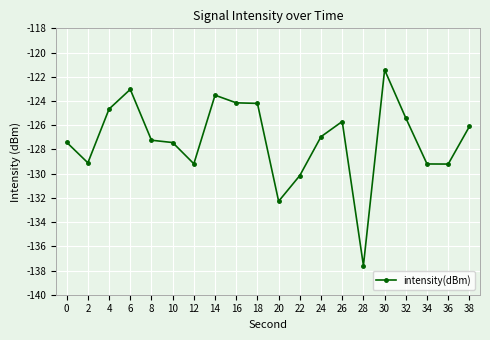

True or false: the data shows -86.2 at 12.

False